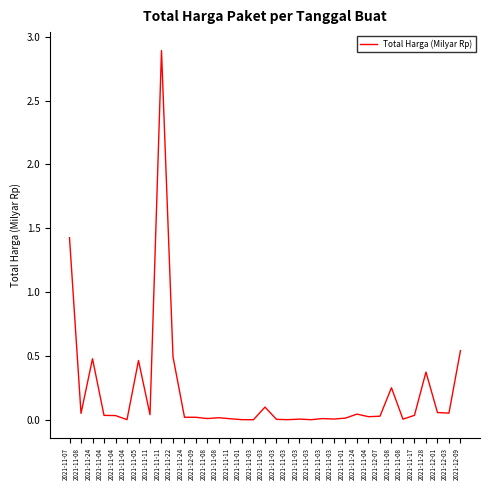

True or false: the data shows 0.0 at 2021-11-03.

False